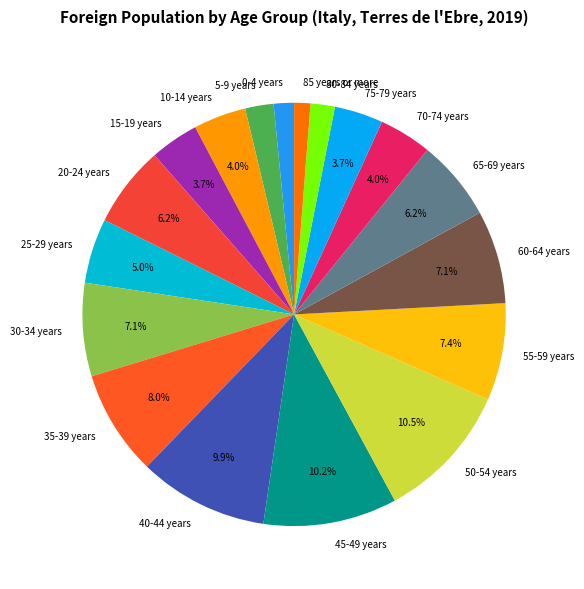

Does any single category account for the majority?

No